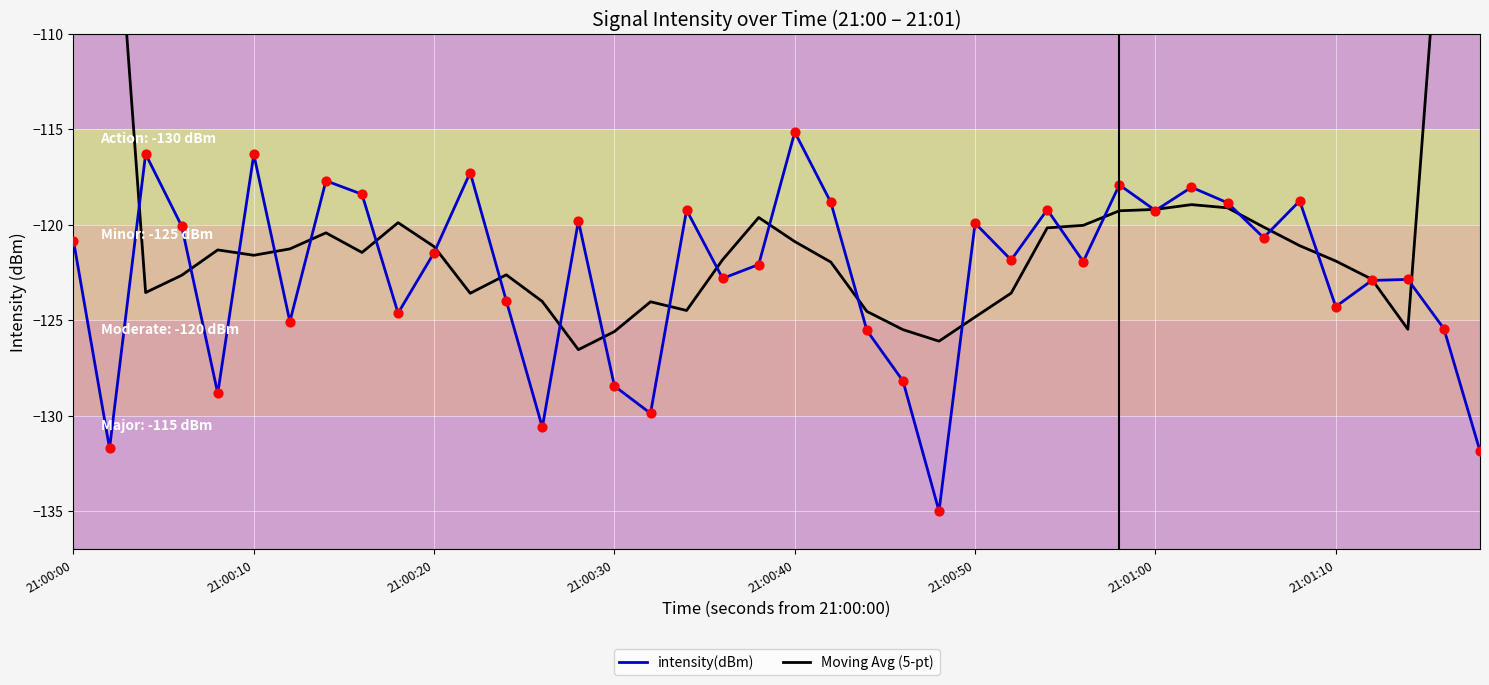

At which category is the sum across all series the highest?

21:00:00